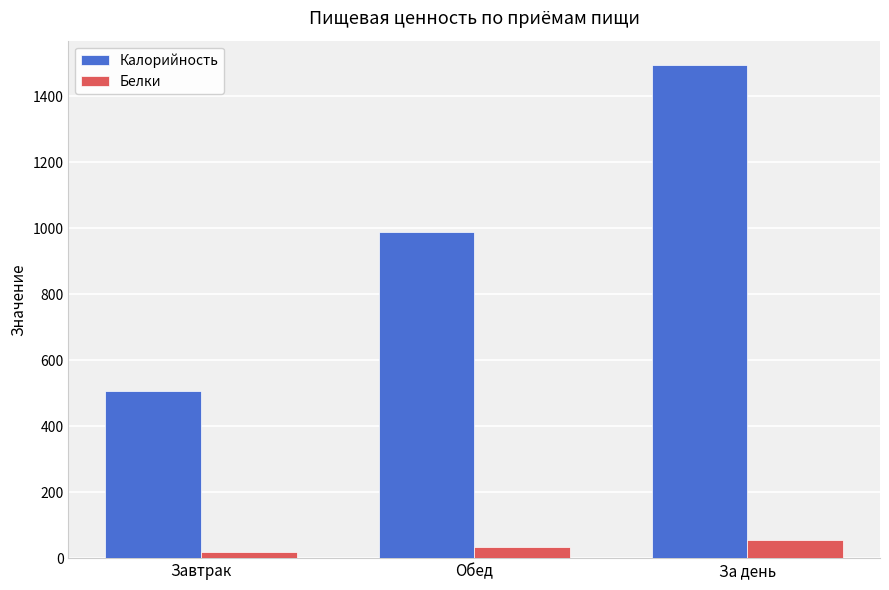

The Калорийность series shows 988.8 at Обед. True or false?

True